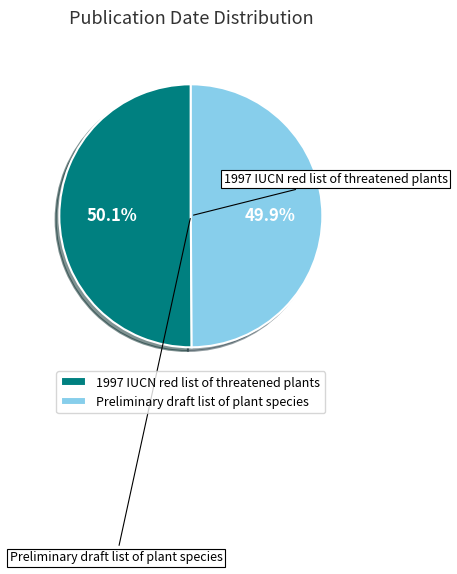

Rank the categories by value from lowest to highest.

Preliminary draft list of plant species, 1997 IUCN red list of threatened plants